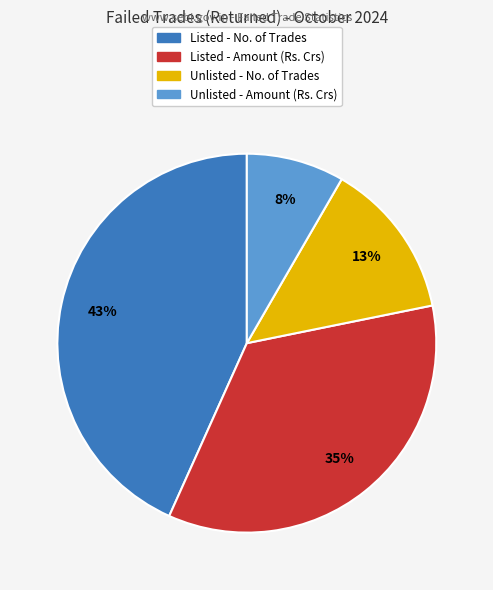

Does any single category account for the majority?

No